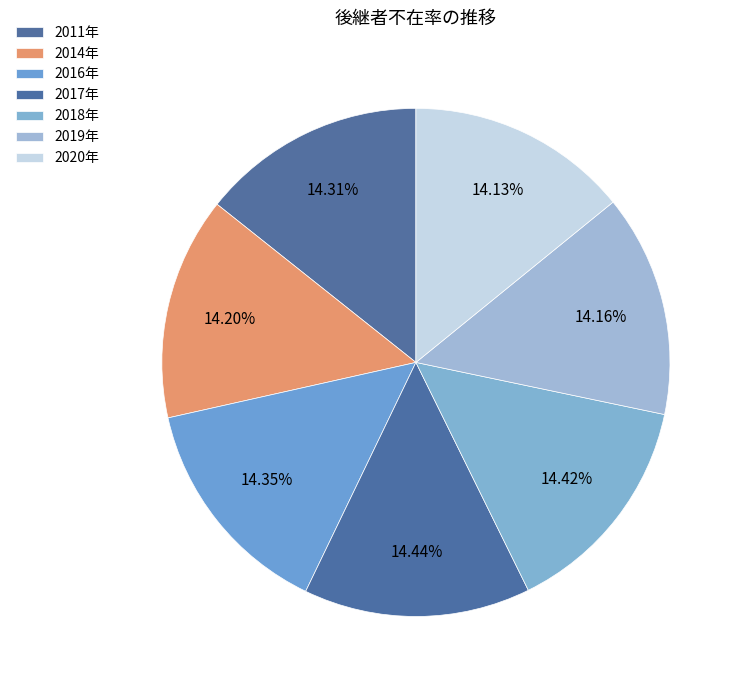

True or false: 2016年 accounts for 14% of the total.

True